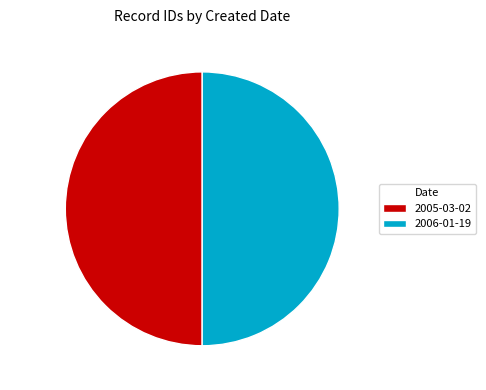

Approximately how many times larger is the value at 2005-03-02 compared to 2006-01-19?

1.0